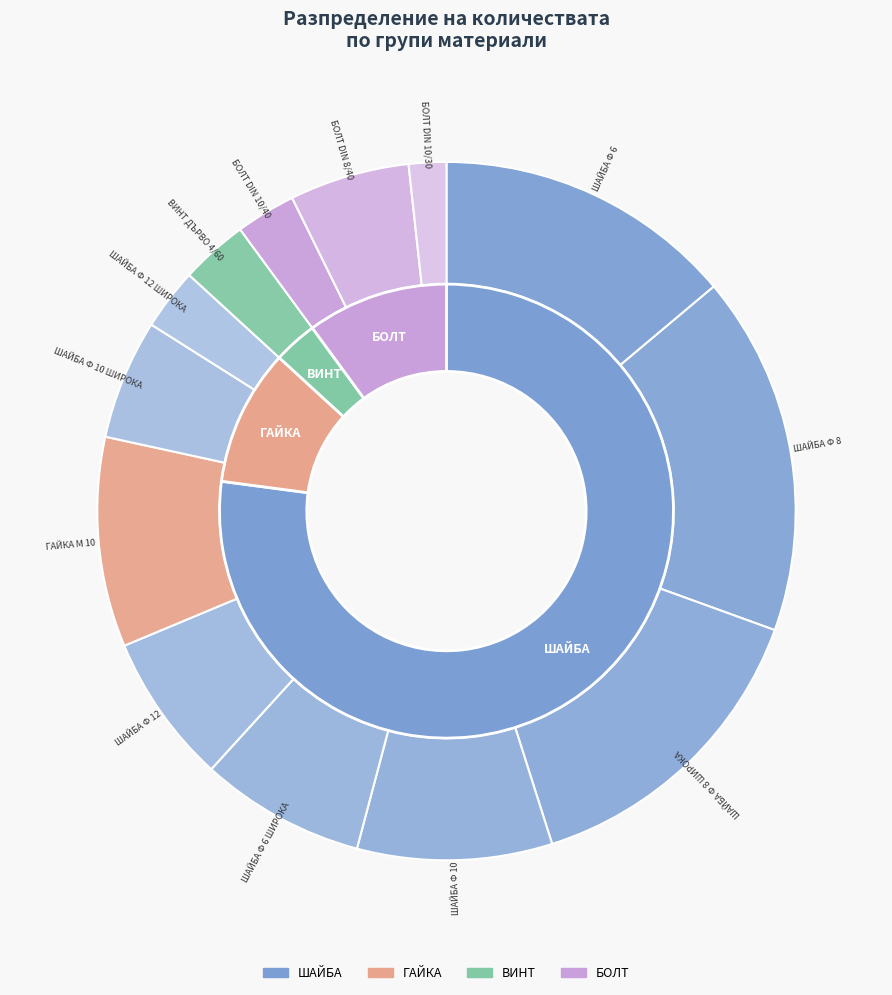

Approximately how many times larger is the value at ШАЙБА Ф 8 compared to БОЛТ DIN 10/40?

6.0